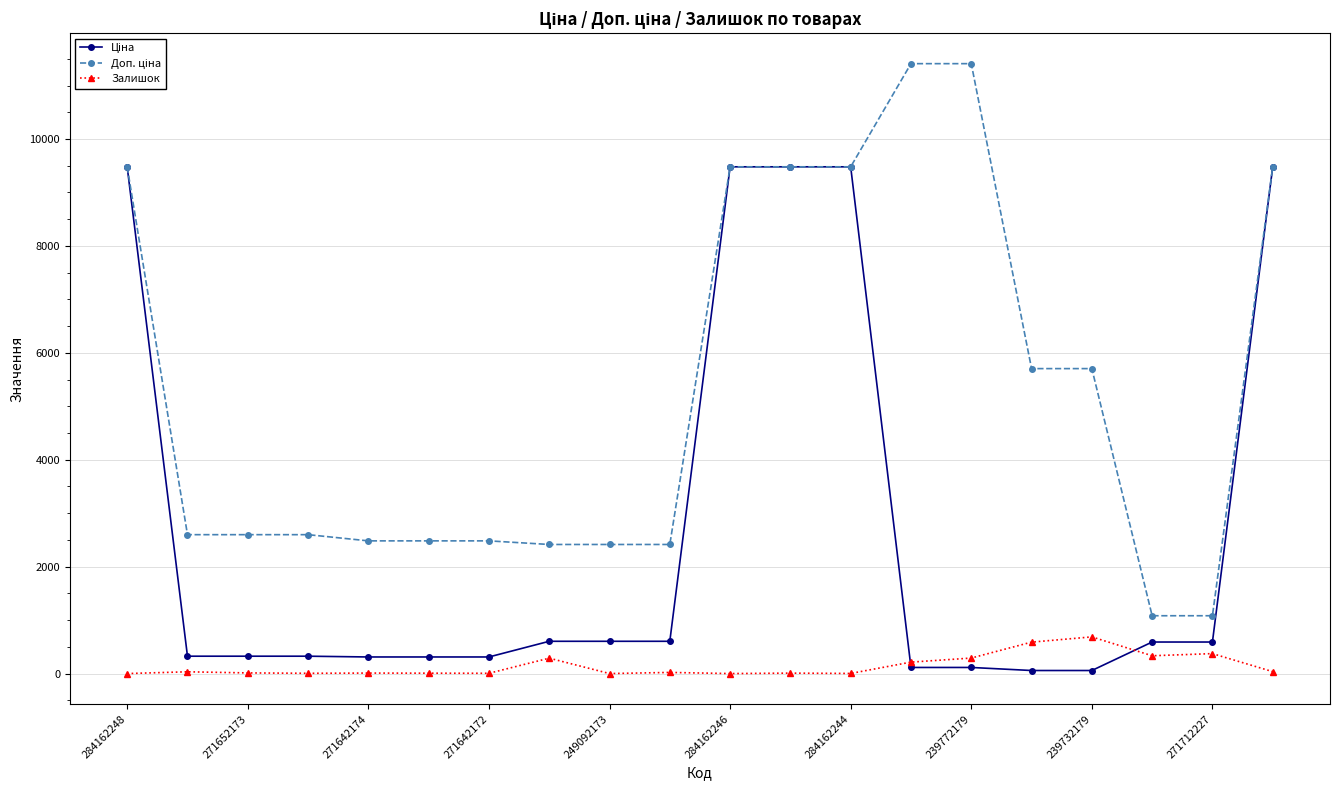

At how many categories does at least one series exceed 1886?

18